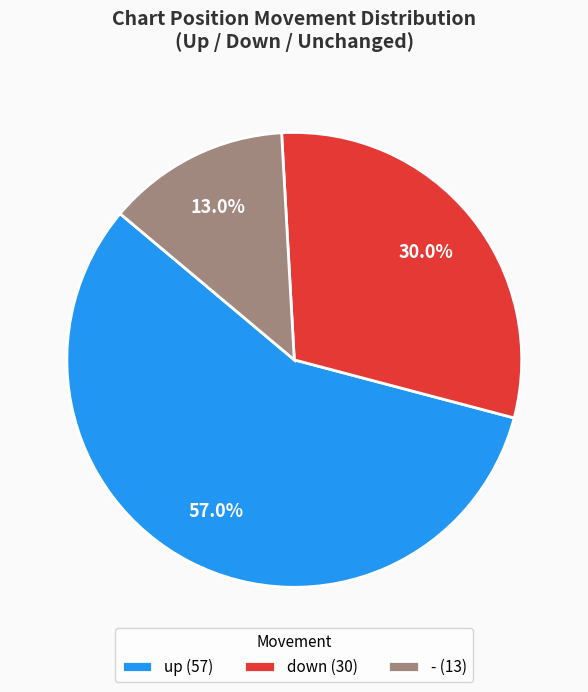

How many segments does this pie chart have?

3